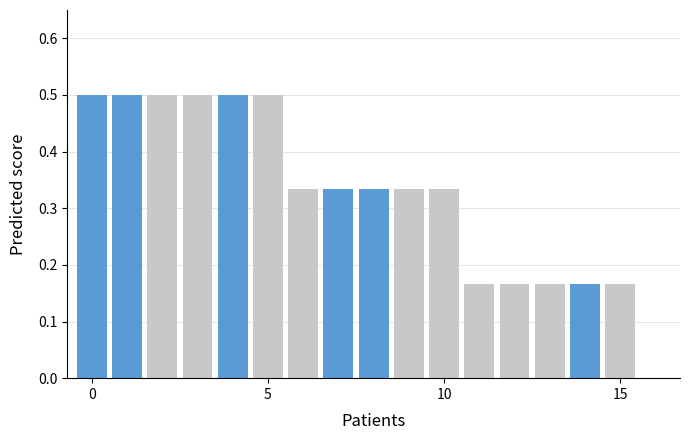

What is the sum of all values?

5.5